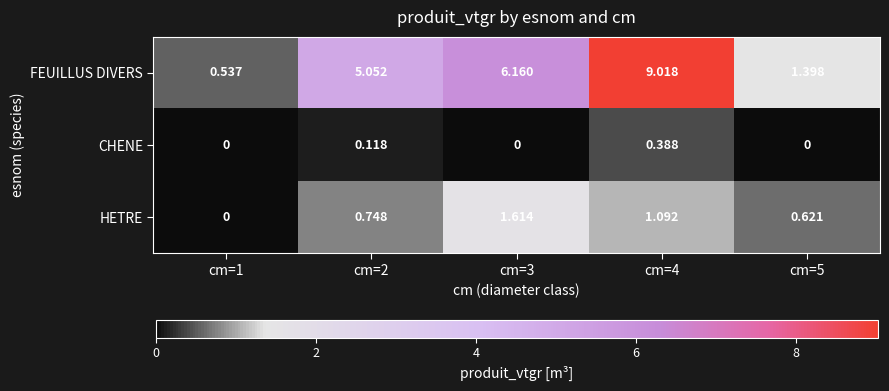

What is the total value across all series at cm=2?

5.9